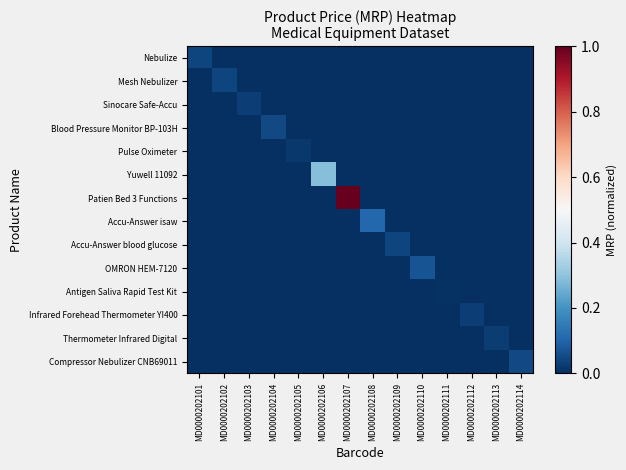

Count the number of categories in the chart.

14